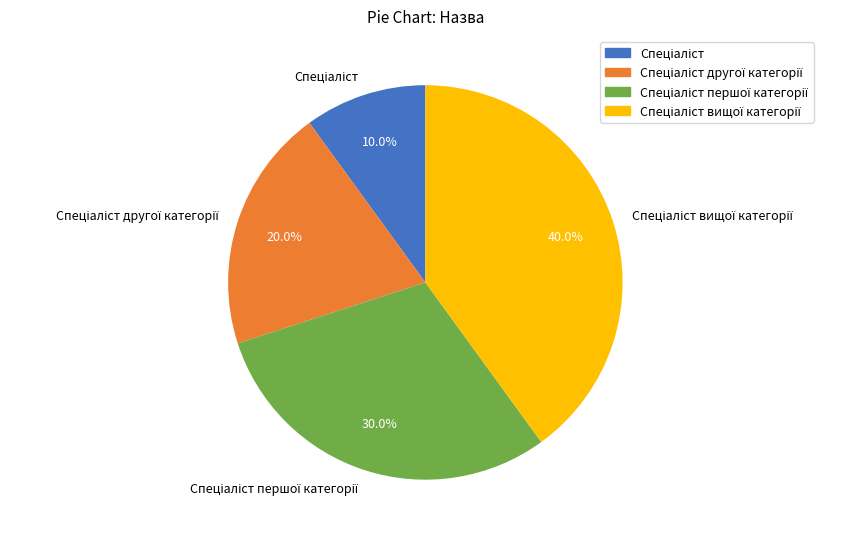

How many segments does this pie chart have?

4